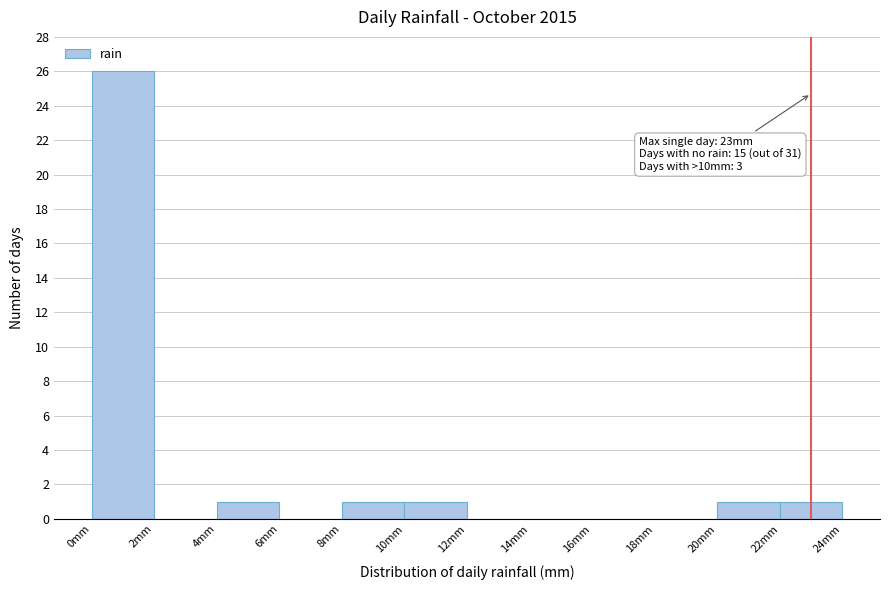

Over which range of the x-axis is the bar tallest?

0 to 2